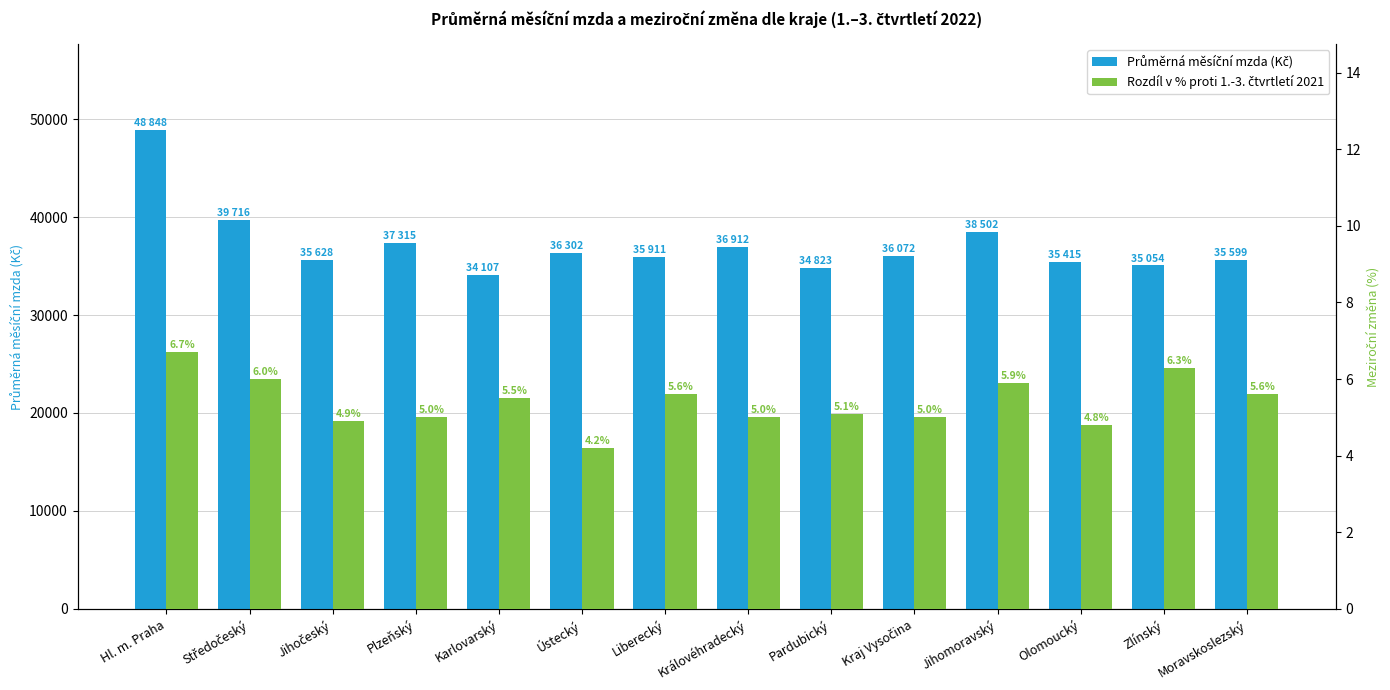

At how many categories does at least one series exceed 11387?

14